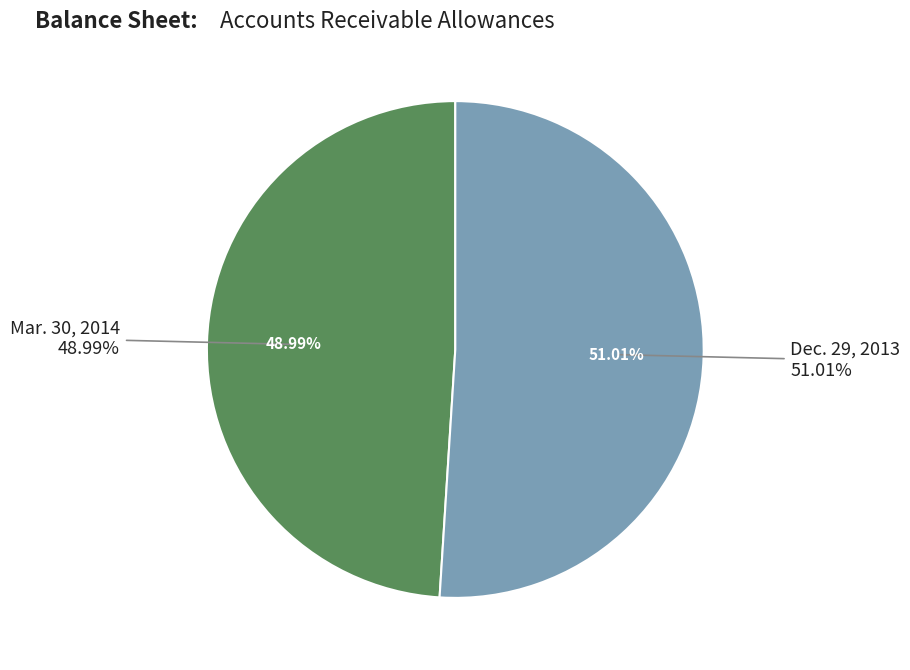

Is it true that Accounts receivable, allowances (Mar. 30, 2014) is 62% of the pie?

False